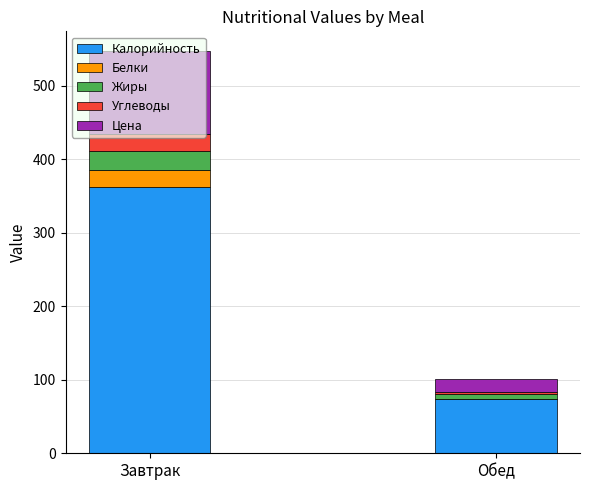

How many data points does each series have?

2